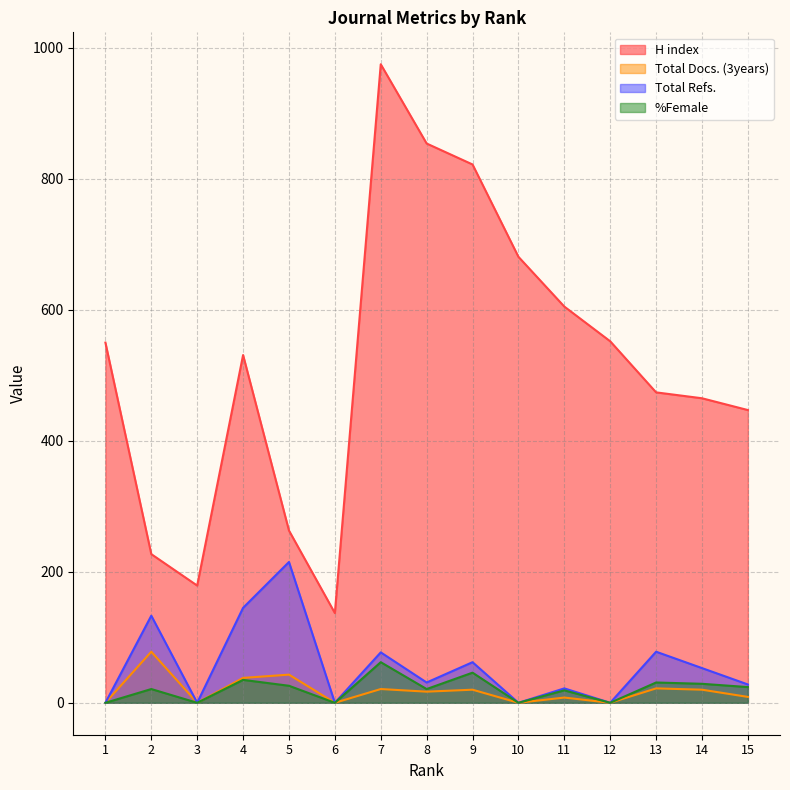

At which category is the sum across all series the highest?

7